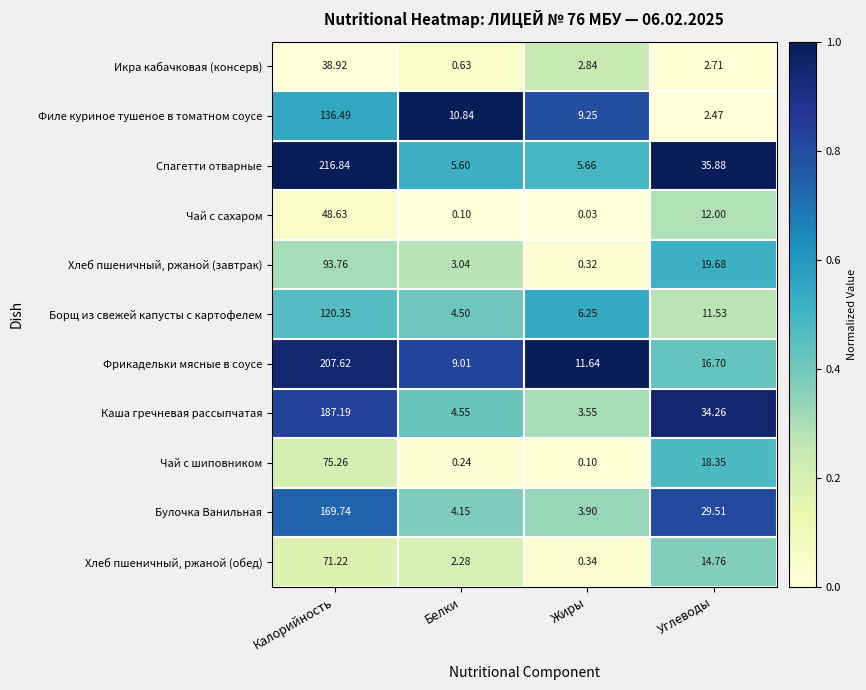

Where does the Хлеб пшеничный, ржаной (завтрак) series first go above 19?

Калорийность